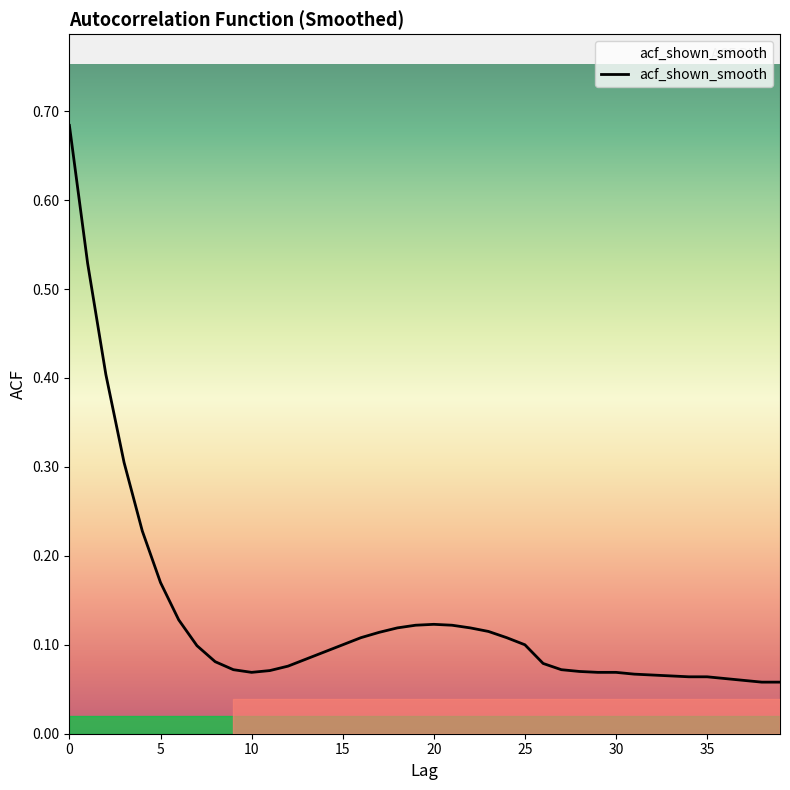

What is the difference between the maximum and minimum values?

0.6